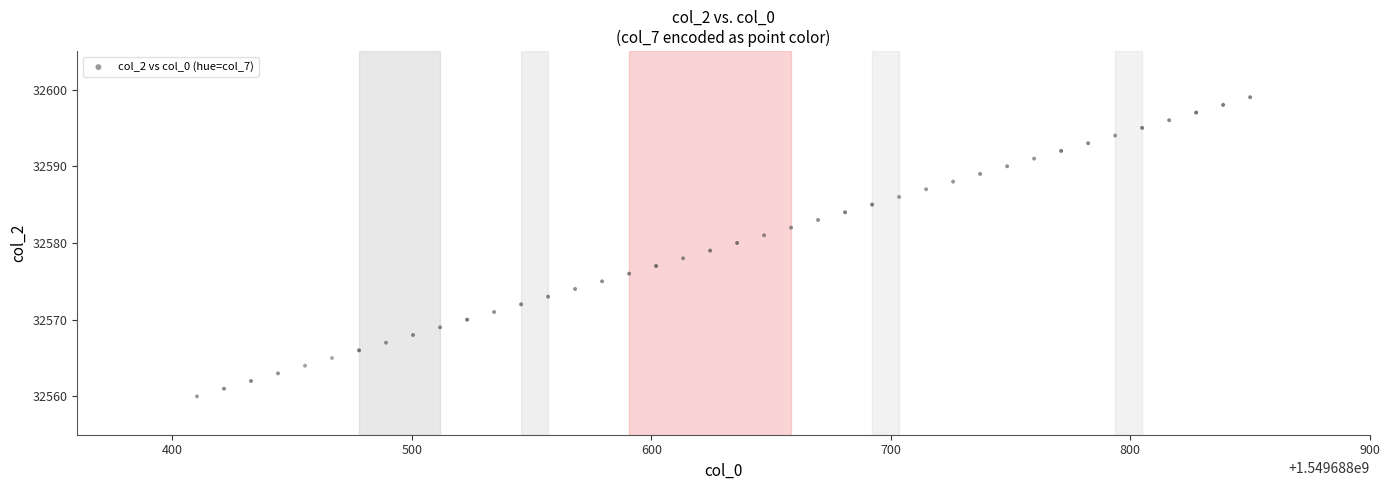

What is the range of Y values (max minus min)?

39